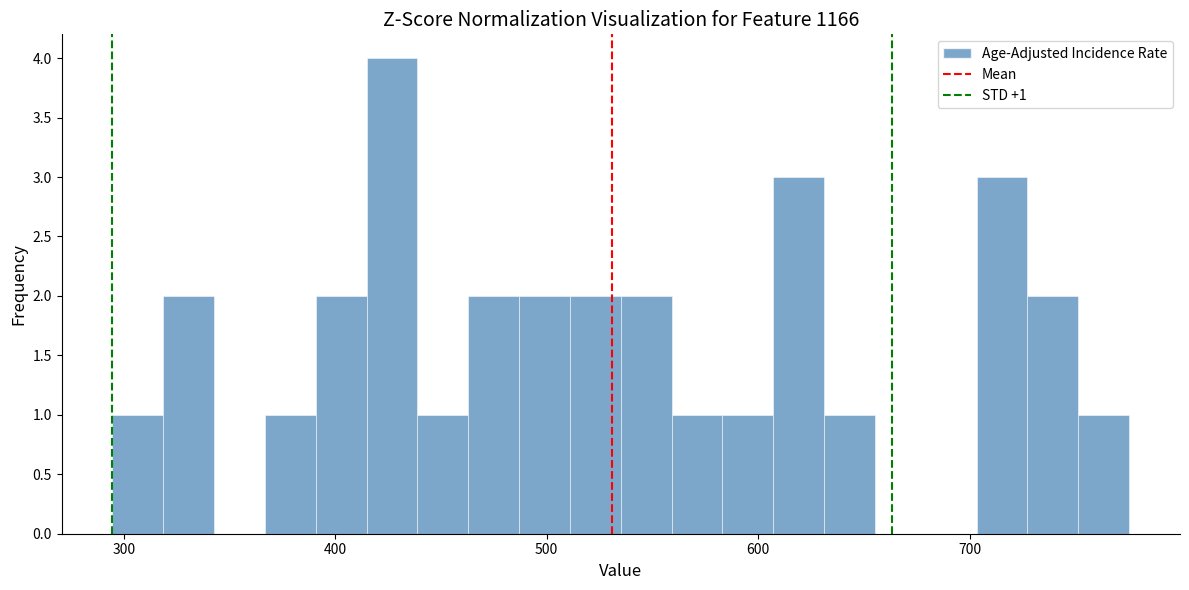

Around what value on the x-axis is the tallest bar? Give the approximate position of its centre, as read against the axis.

430